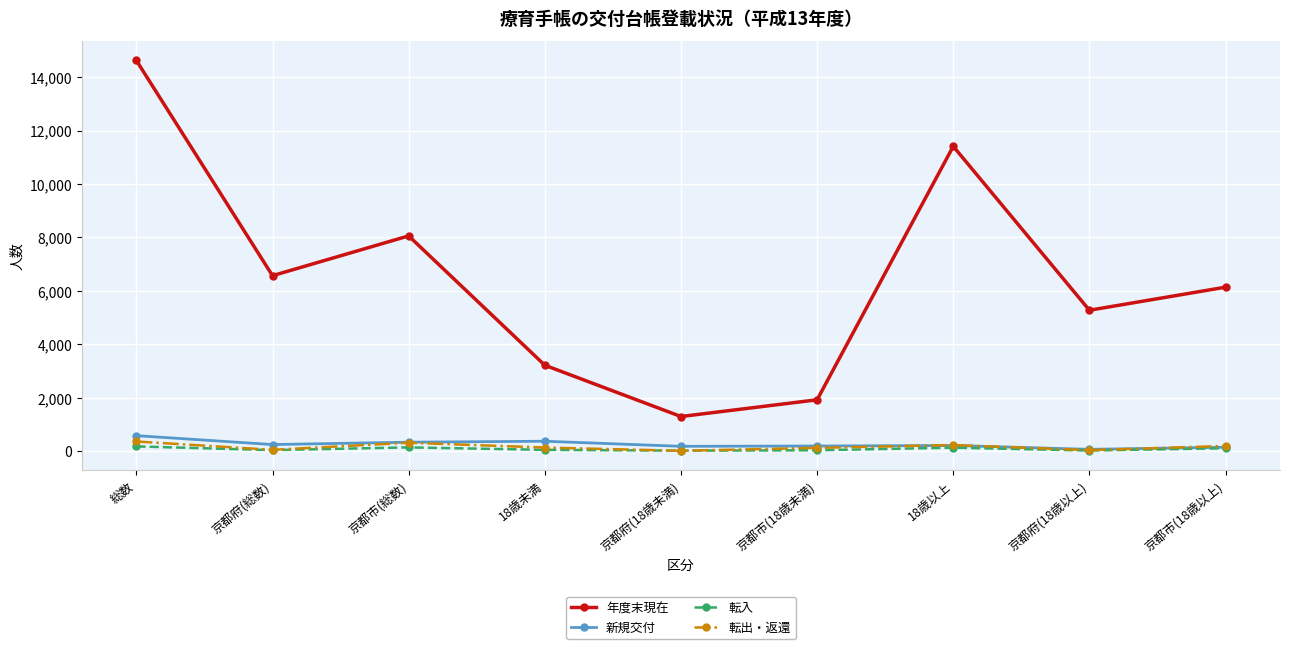

What is the label of the 9th point from the right?

総数